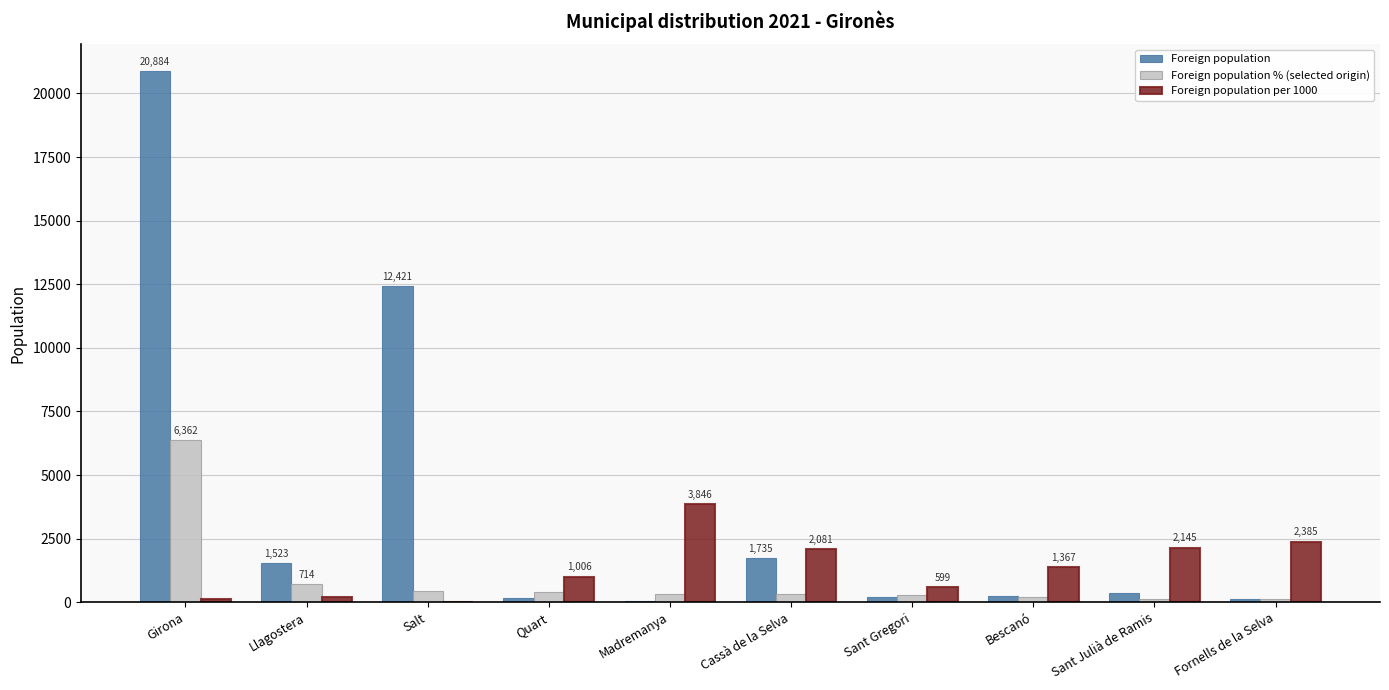

At which label does Foreign population reach its peak?

Girona